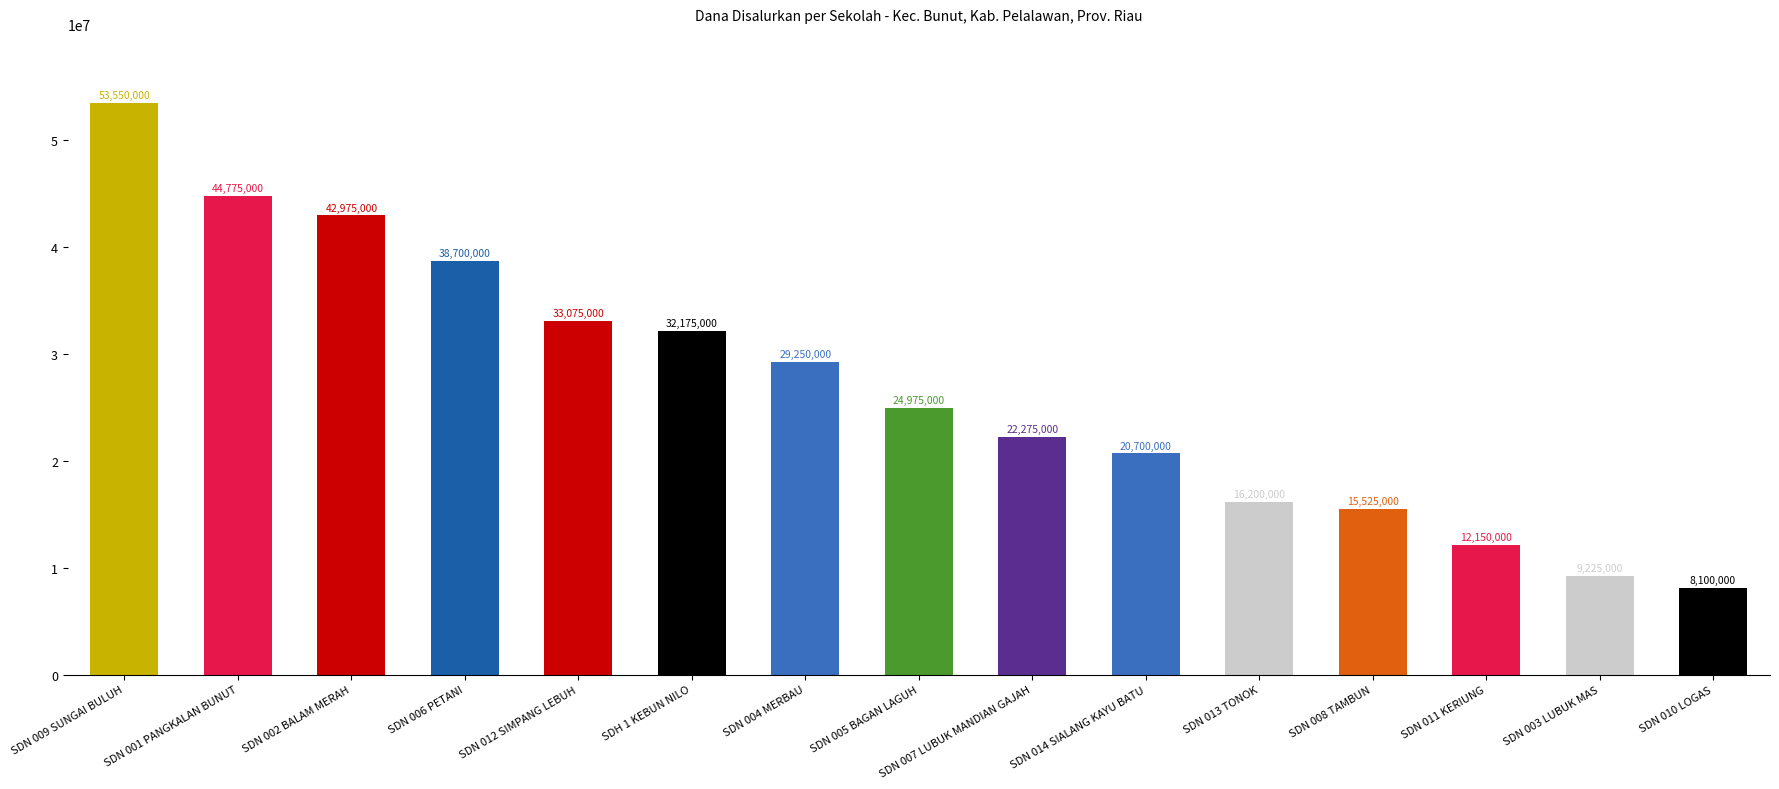

Which label corresponds to the smallest value in the chart?

SDN 010 LOGAS